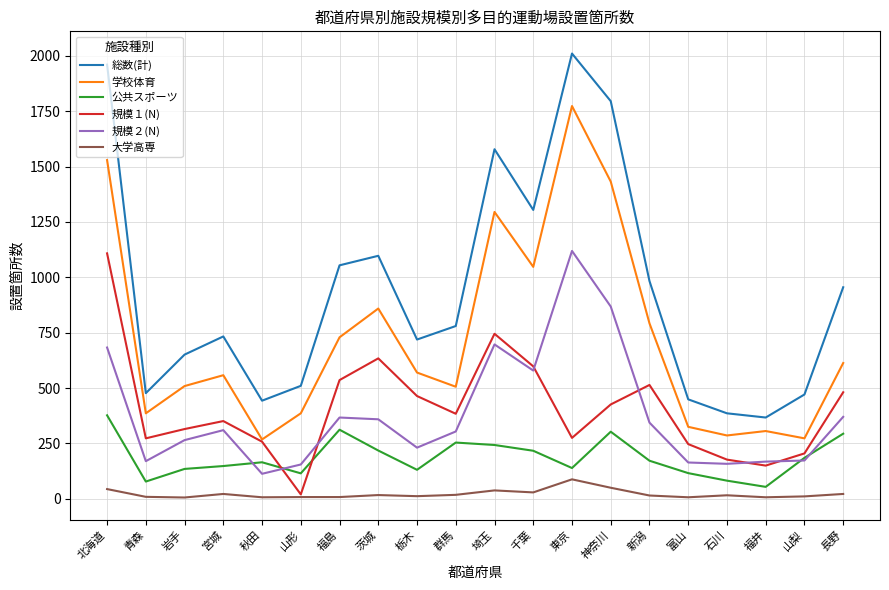

What position from the right is 神奈川?

7